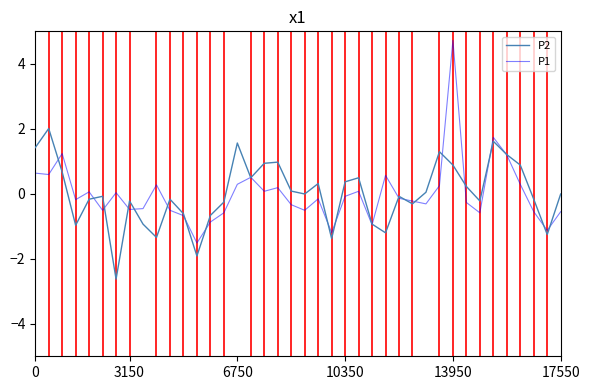

List the series in order of their peak value, highest first.

P1, P2